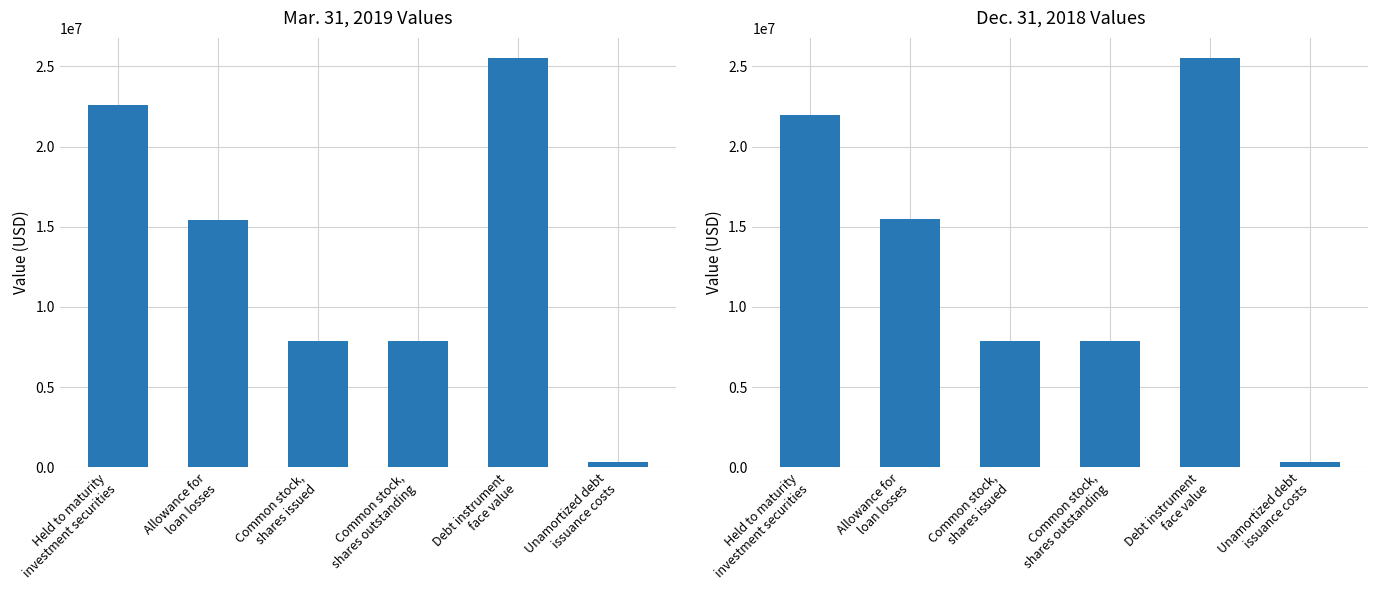

Reading left to right, what are all the values shown in this chart?

Mar. 31, 2019: Held to maturity
investment securities=22601000	Allowance for
loan losses=15430000	Common stock,
shares issued=7873471	Common stock,
shares outstanding=7873471	Debt instrument
face value=25500000	Unamortized debt
issuance costs=332000
Dec. 31, 2018: Held to maturity
investment securities=21988000	Allowance for
loan losses=15462000	Common stock,
shares issued=7842271	Common stock,
shares outstanding=7842271	Debt instrument
face value=25500000	Unamortized debt
issuance costs=345000